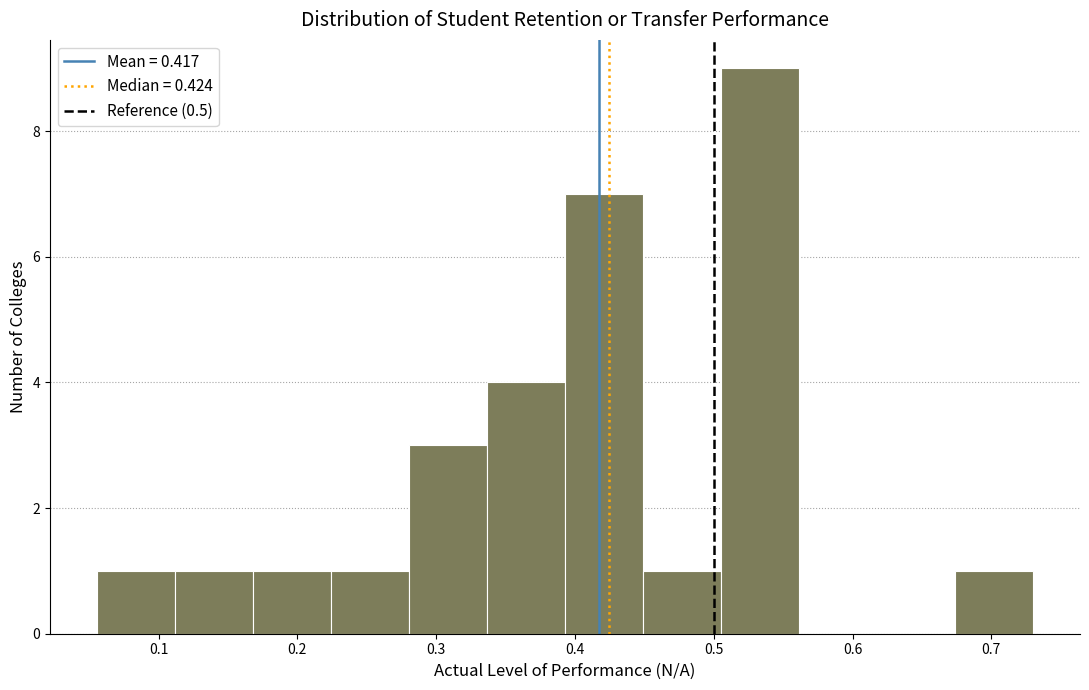

Reading left to right, list every bar in this chart as the range it spans on the x-axis followed by its height. Neither the bar edges nor the heights are printed on the chart, so give them approximately, as read against the axes.

0.06 to 0.11: 1
0.11 to 0.17: 1
0.17 to 0.22: 1
0.22 to 0.28: 1
0.28 to 0.34: 3
0.34 to 0.39: 4
0.39 to 0.45: 7
0.45 to 0.51: 1
0.51 to 0.56: 9
0.56 to 0.62: 0
0.62 to 0.67: 0
0.67 to 0.73: 1